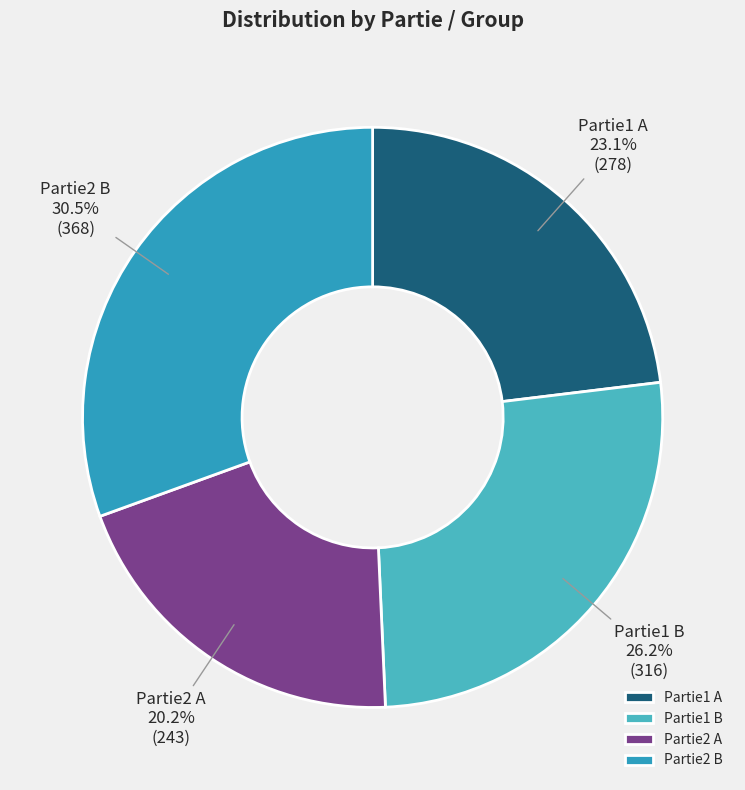

What percentage is NOT represented by Partie2 B?

69.5%